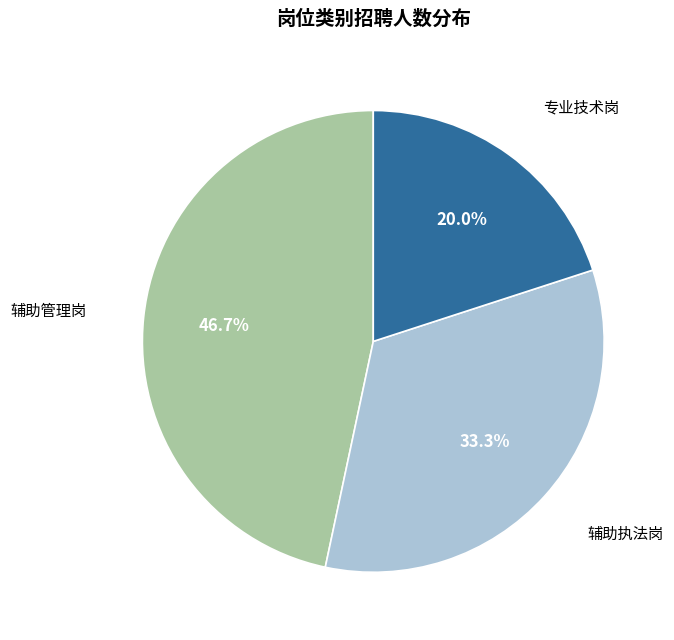

Is there any slice that represents more than half of the pie?

No